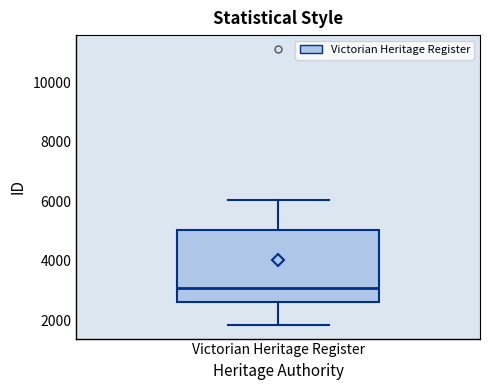

Read this box plot against the y-axis: the position of the median line, the range covered by the box, and the ends of both whiskers. The values are not printed on the chart, so give them approximately, as read against the axis.

median 3200, box 2600 to 5000, whiskers 1800 to 6000